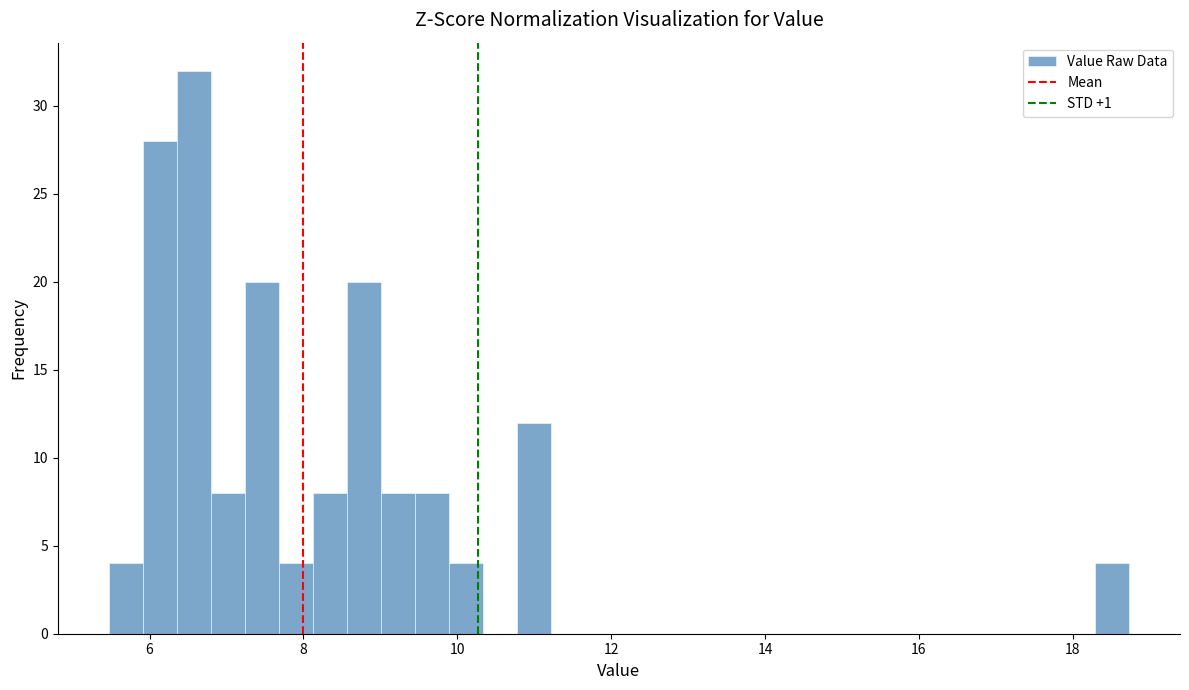

Read against the x-axis, roughly where is the centre of the tallest bar?

6.6